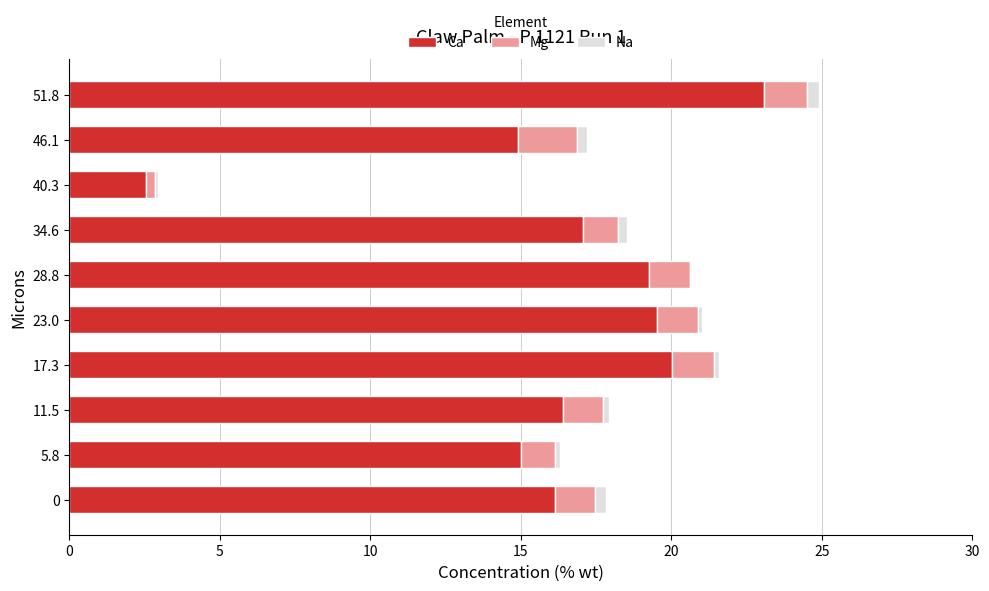

What is the sum of all Ca values?

164.0